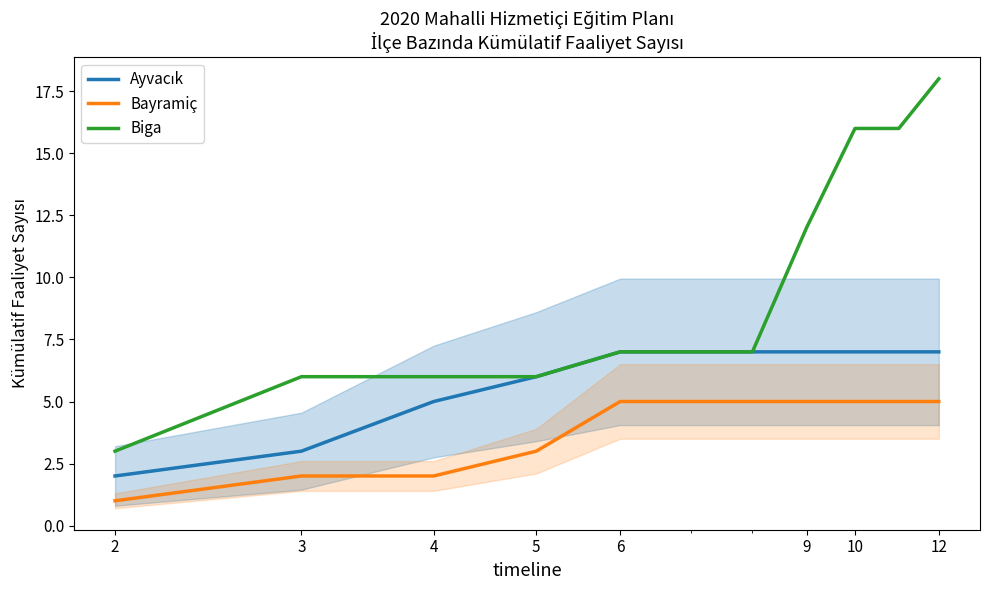

True or false: Bayramiç and Ayvacık cross at least once.

False